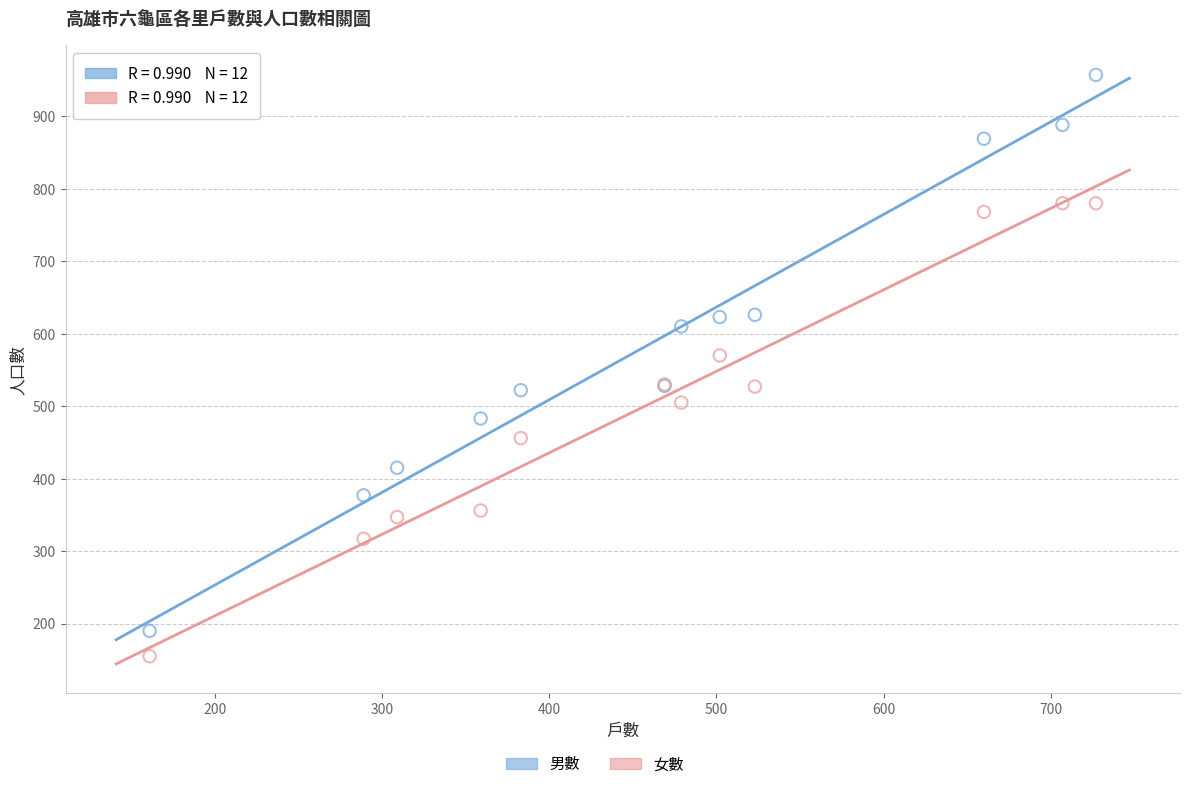

Which series reaches the maximum Y coordinate?

男數